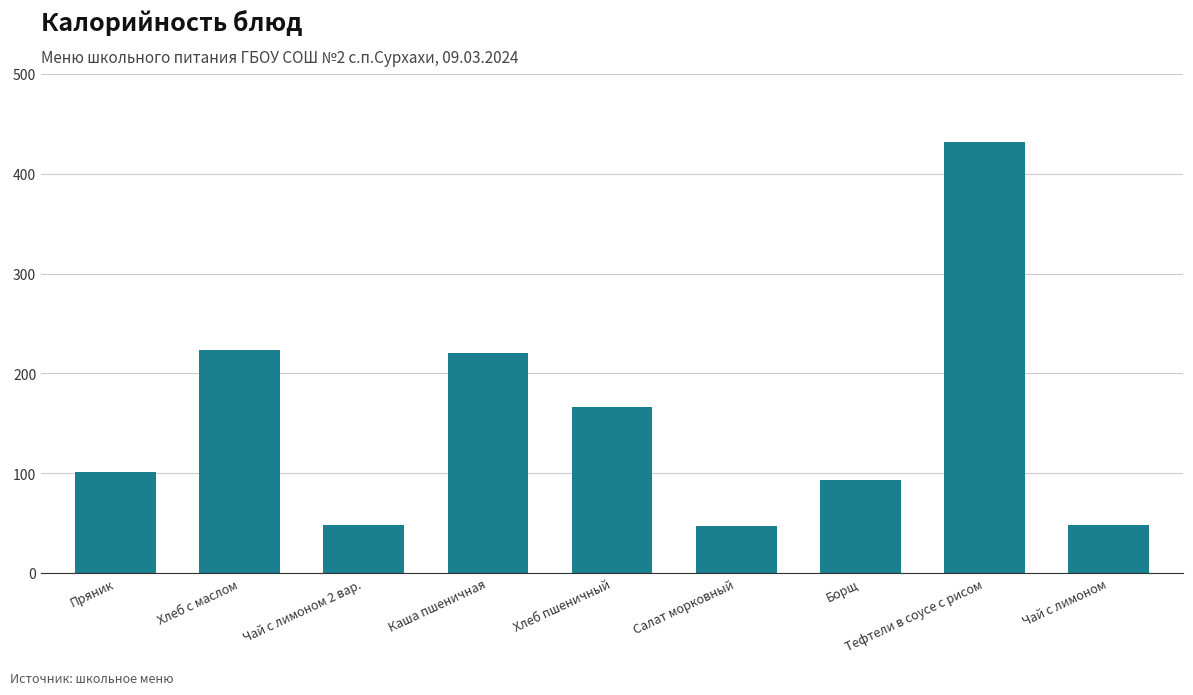

Between Чай с лимоном and Каша пшеничная, which is larger?

Каша пшеничная